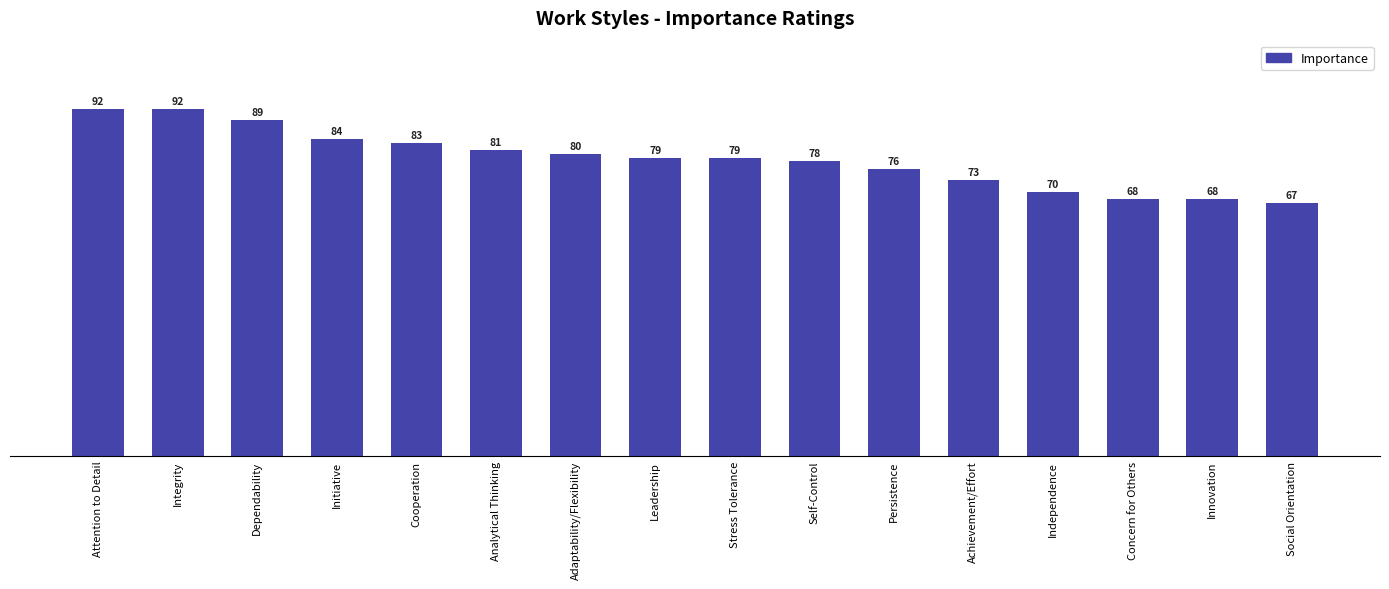

How many series are shown in this chart?

1